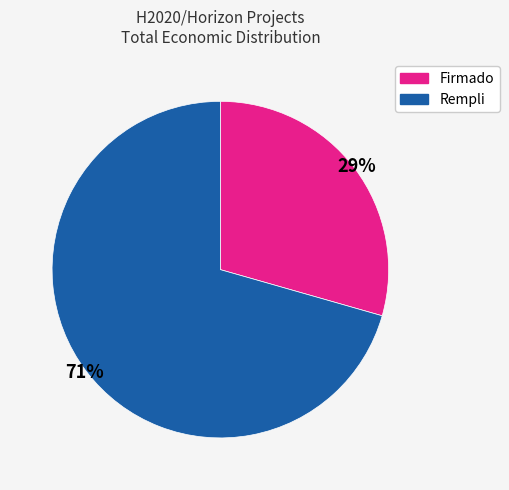

Is there any slice that represents more than half of the pie?

Yes